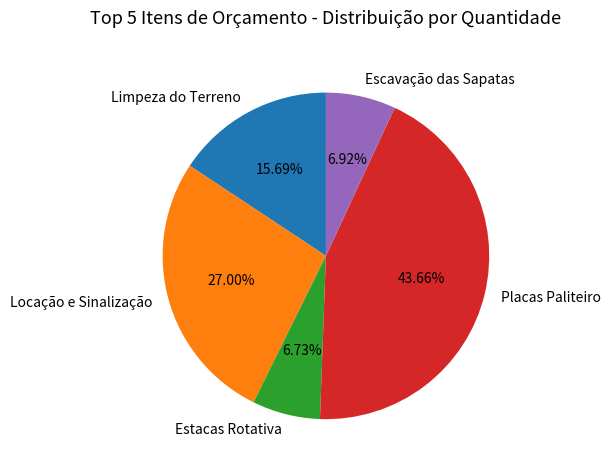

Is Escavação das Sapatas the majority of the pie?

No